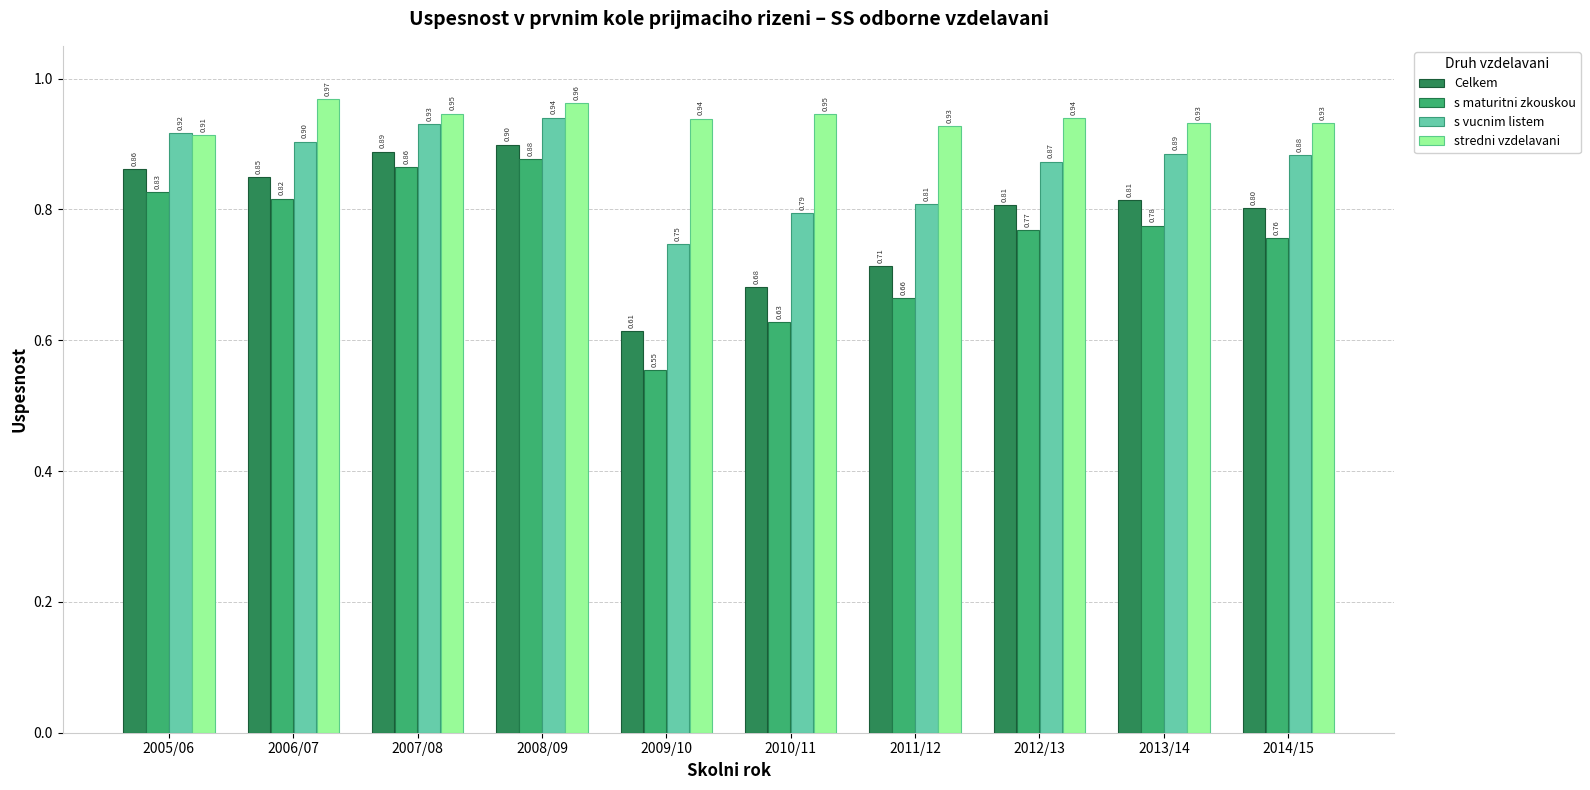

True or false: Celkem has a value of 0.9 at 2005/06.

True